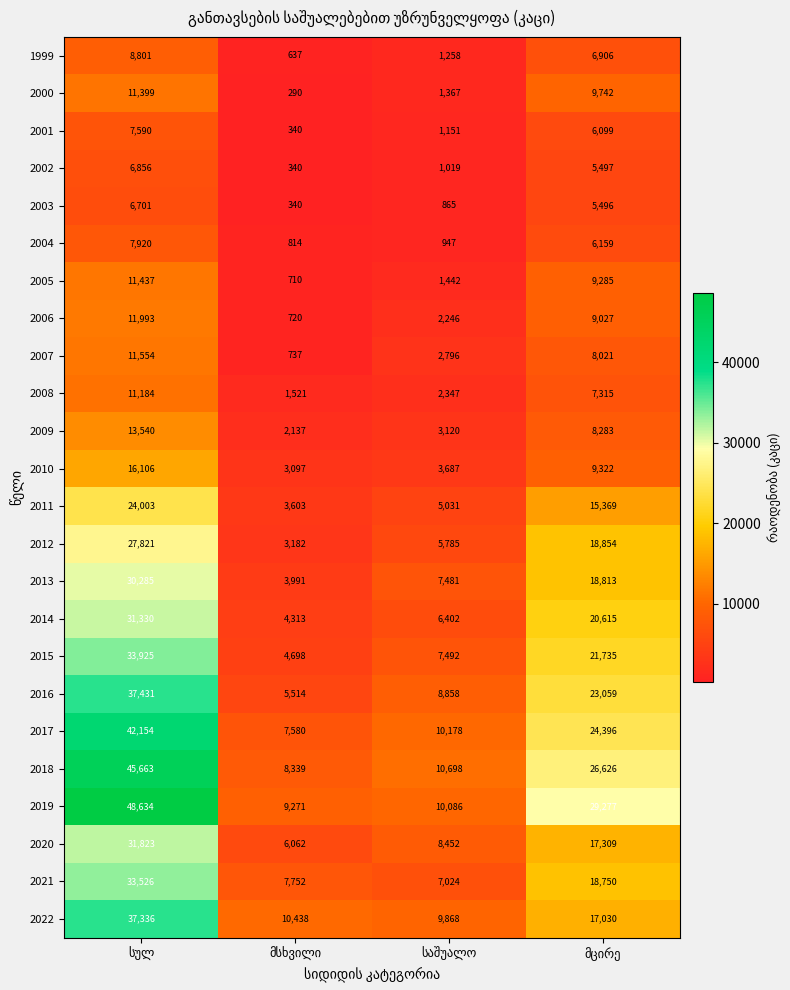

What is the difference between the maximum and minimum values in the 2006 series?

11273